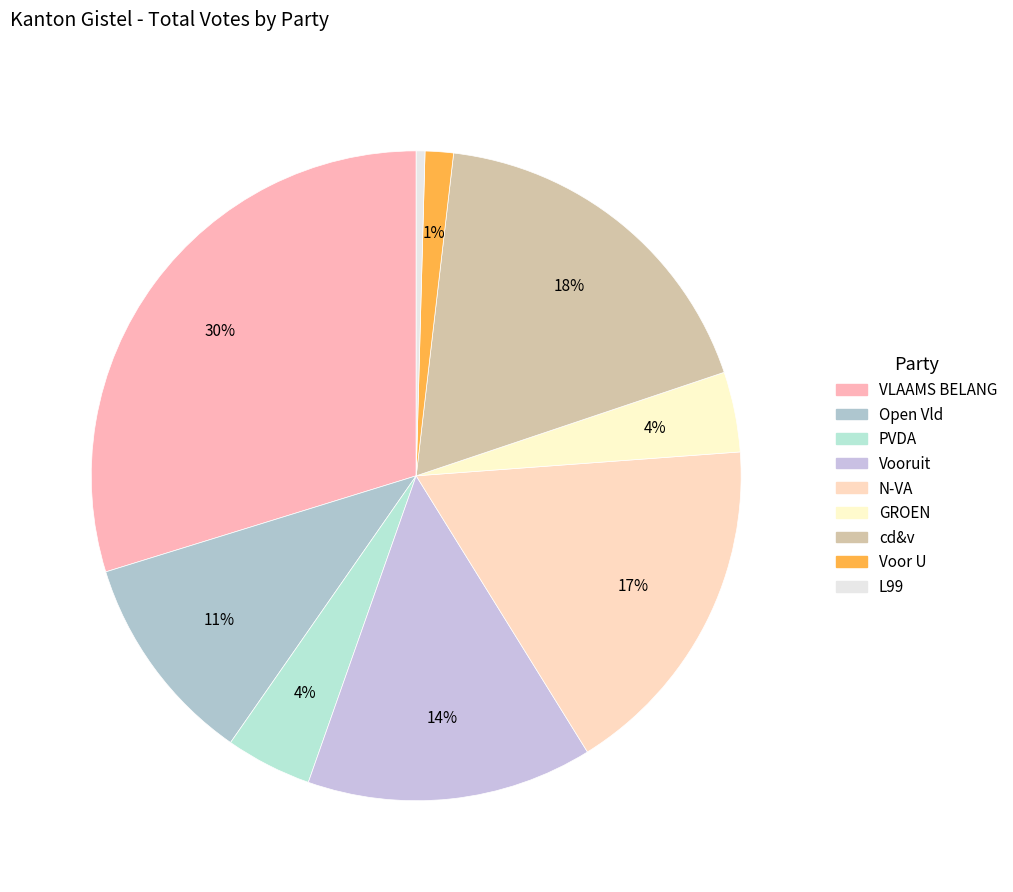

How many slices are in this pie chart?

9